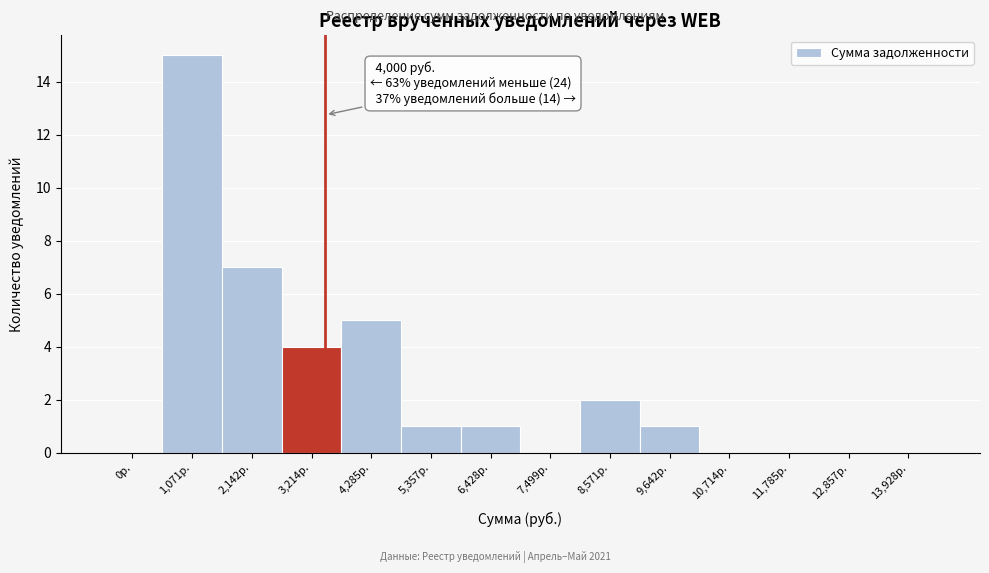

Reading left to right, transcribe all the data shown in this chart.

0р.=0	1,071р.=15	2,142р.=7	3,214р.=4	4,285р.=5	5,357р.=1	6,428р.=1	7,499р.=0	8,571р.=2	9,642р.=1	10,714р.=0	11,785р.=0	12,857р.=0	13,928р.=0